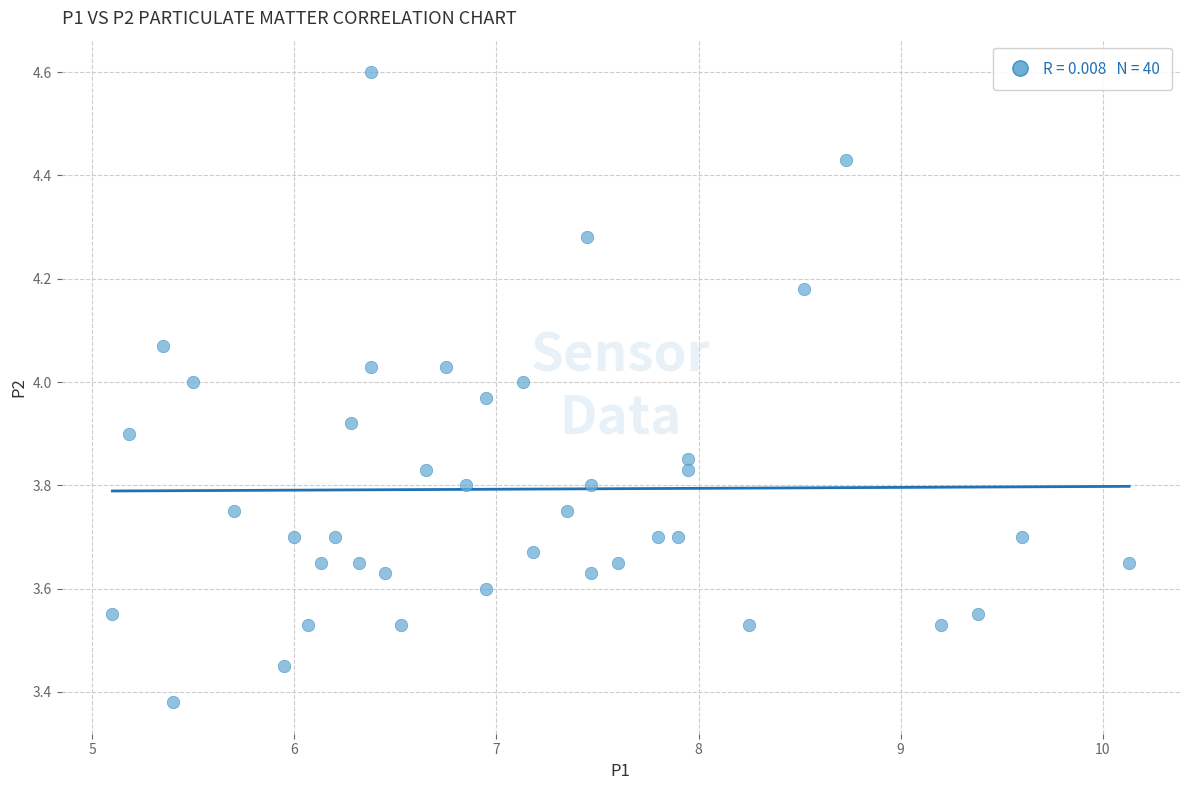

What is the range of Y values (max minus min)?

1.2